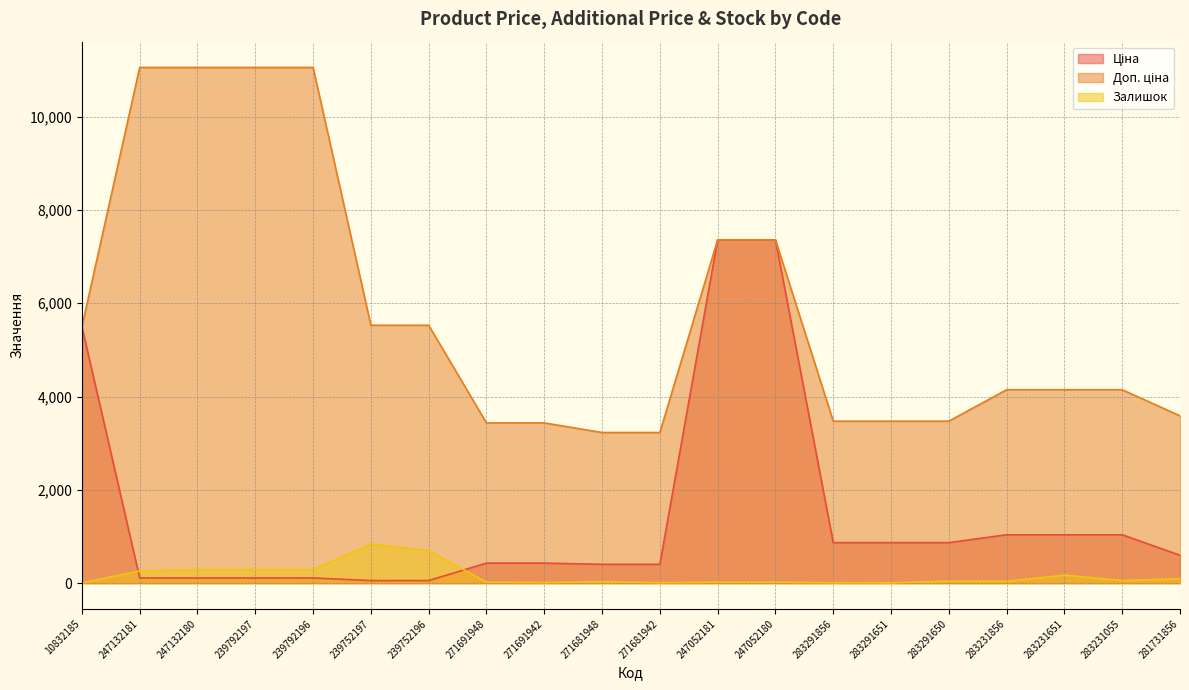

Is it true that Доп. ціна equals 7360.2 at 247052180?

True